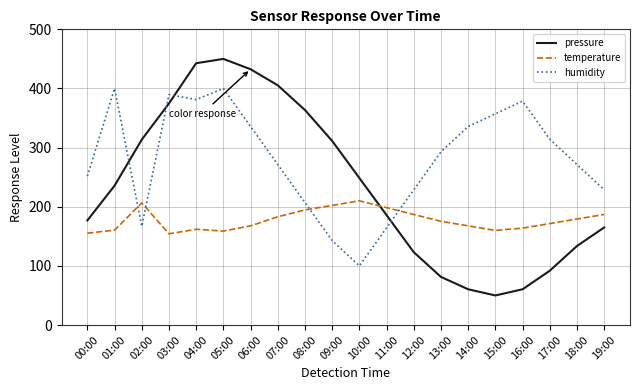

Count the number of data series in this chart.

3